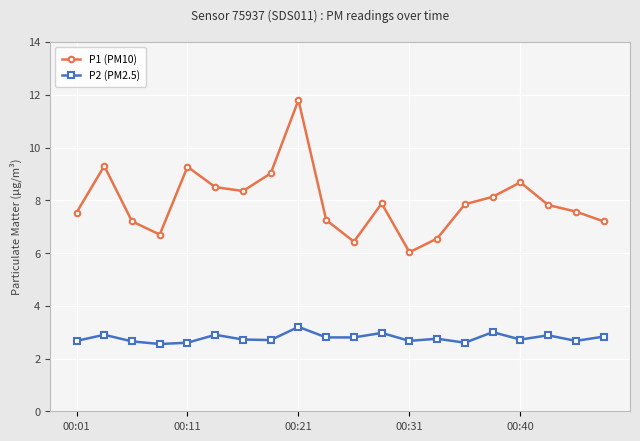

True or false: P1 (PM10) and P2 (PM2.5) intersect in this chart.

False